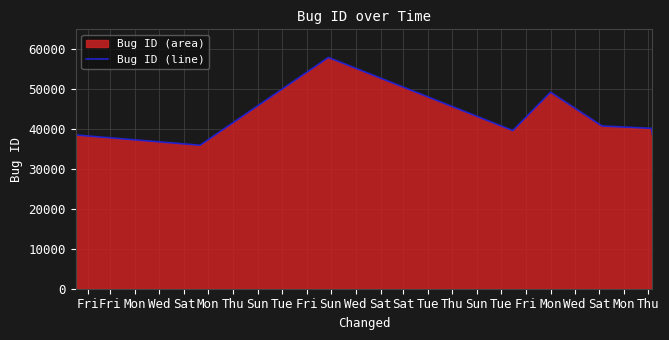

Reading right to left, list all the values displayed in this chart.

38669	40187	40779	49246	39628	57954	35954	38531